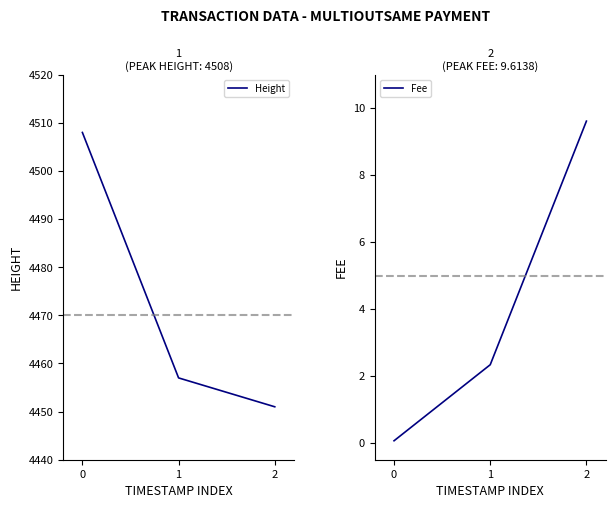

How many Height values are between 4451 and 4508?

3